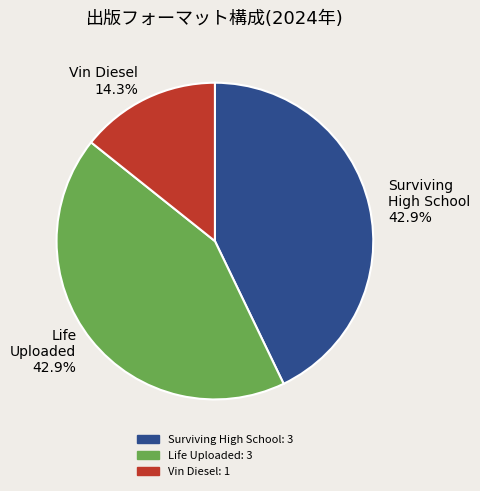

What percentage is NOT represented by Surviving High School?

57.1%